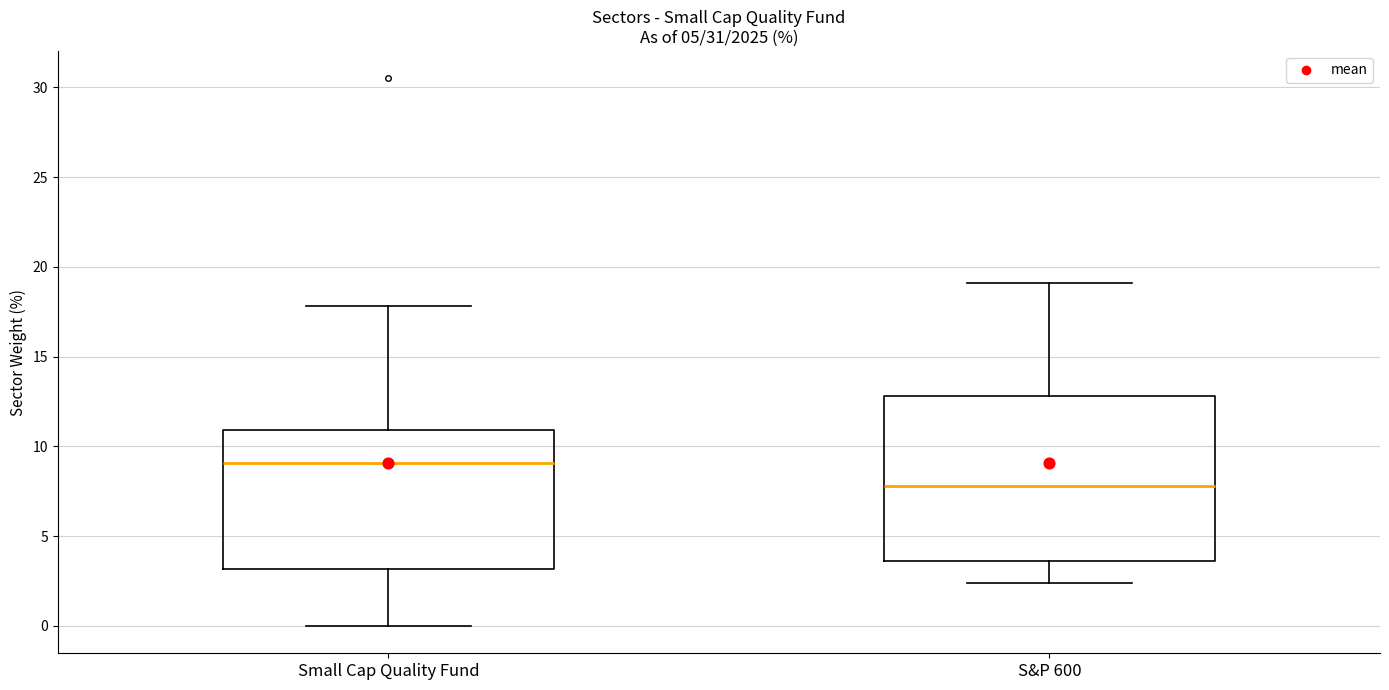

Reading left to right, read every box against the y-axis: the position of its median line, the range the box covers, and the ends of its whiskers. The values are not printed on the chart, so give them approximately, as read against the axis.

Small Cap Quality Fund: median 9.0, box 3.0 to 11.0, whiskers 0.0 to 18.0
S&P 600: median 8.0, box 3.5 to 13.0, whiskers 2.5 to 19.0